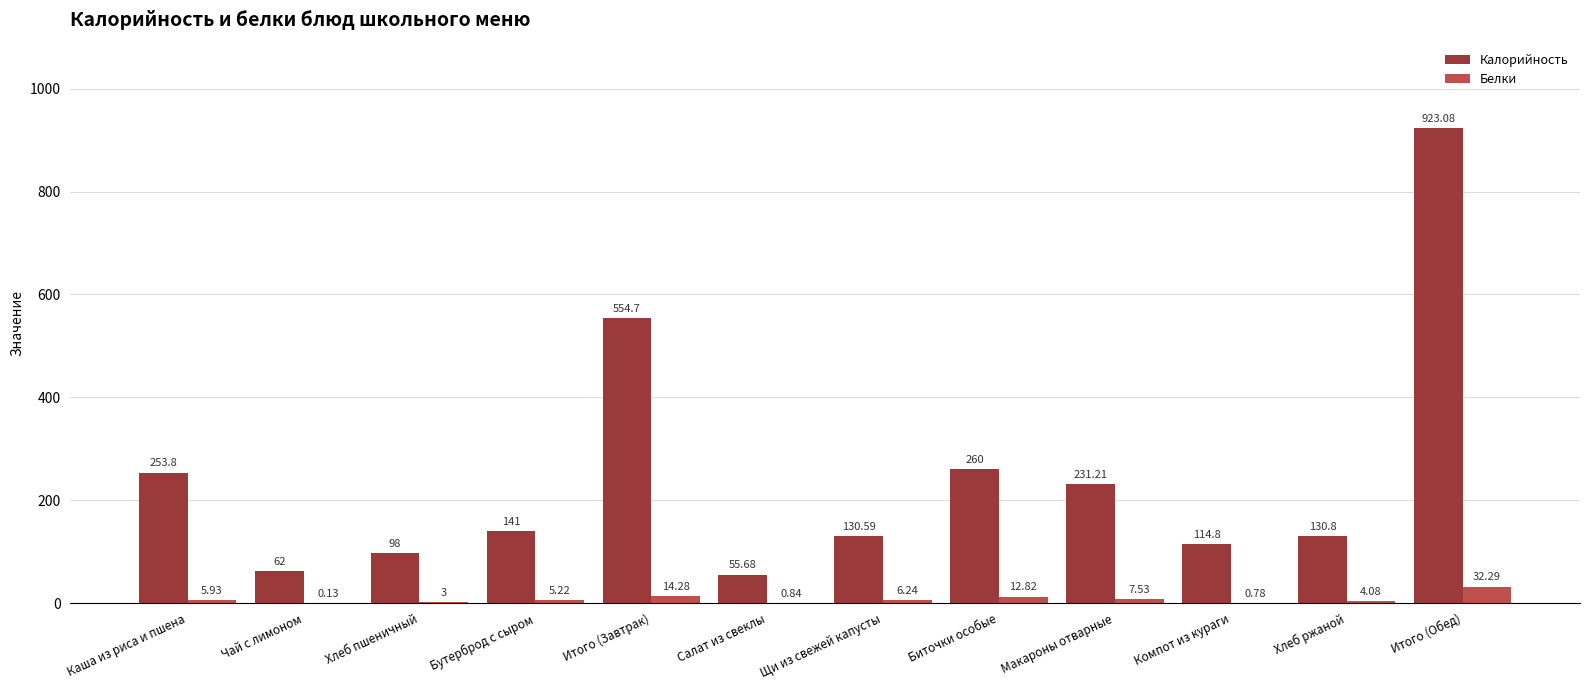

Between Чай с лимоном and Итого (Завтрак), which series saw the biggest shift?

Калорийность